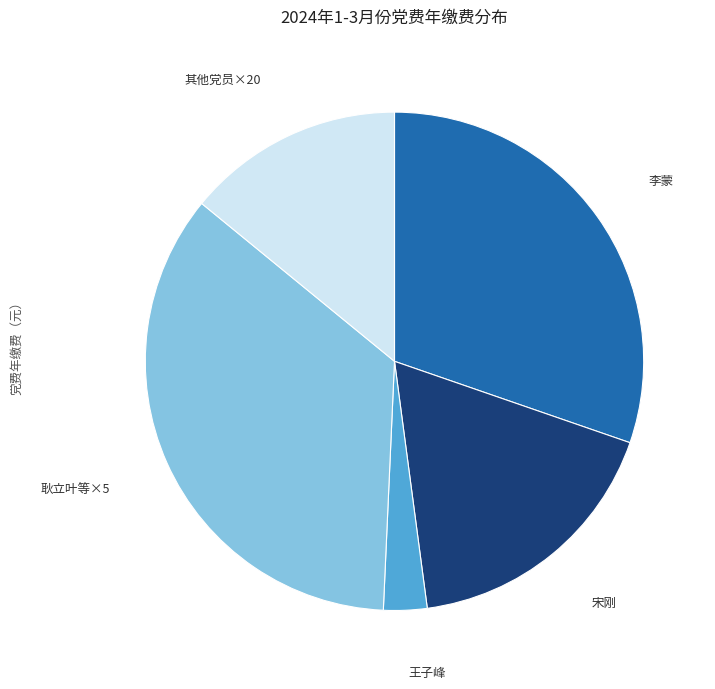

Combined, do 王子峰 and 李蒙 account for over 50%?

No